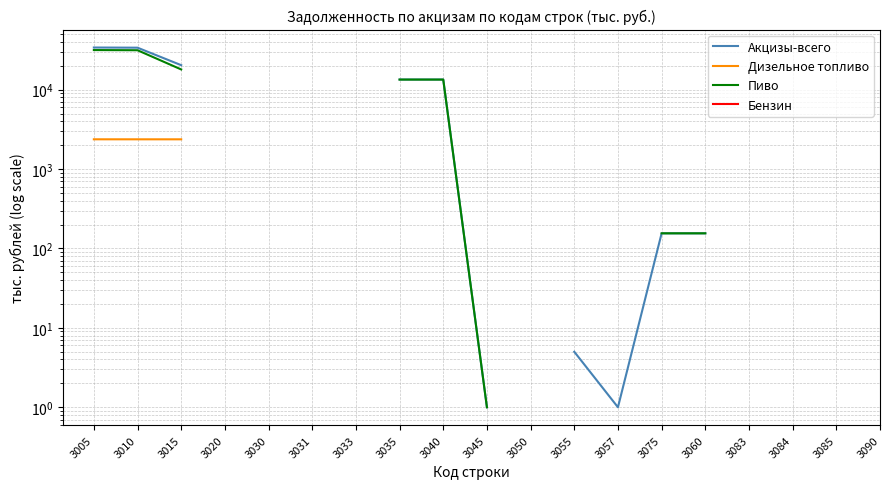

Where is the first local minimum for Акцизы-всего?

3057